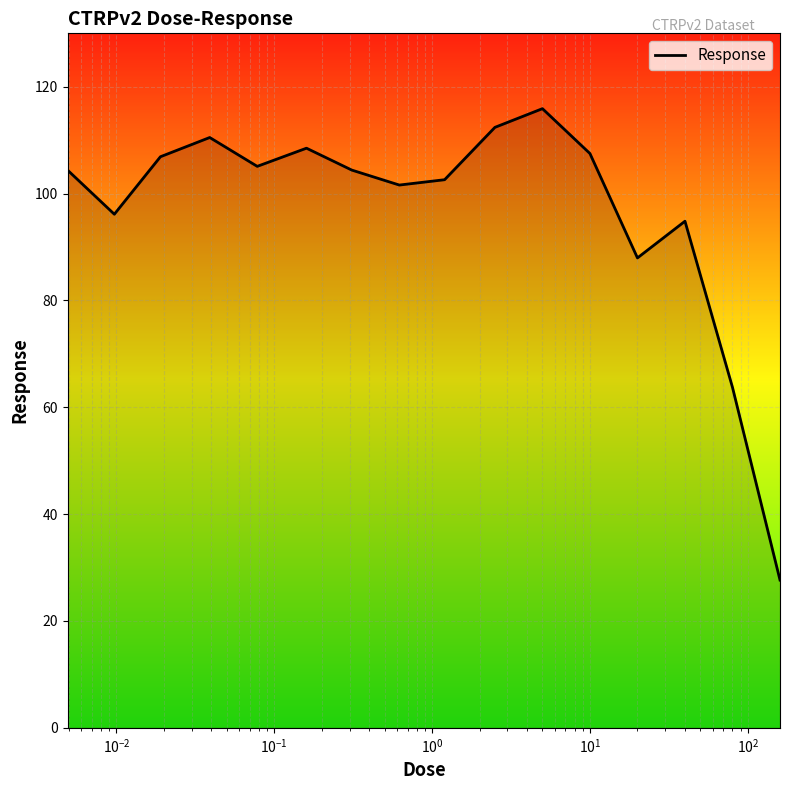

Reading left to right, extract all data points from this chart.

104.4	96.1	106.9	110.5	105.1	108.5	104.4	101.6	102.6	112.4	115.9	107.5	88.0	94.8	63.7	27.7